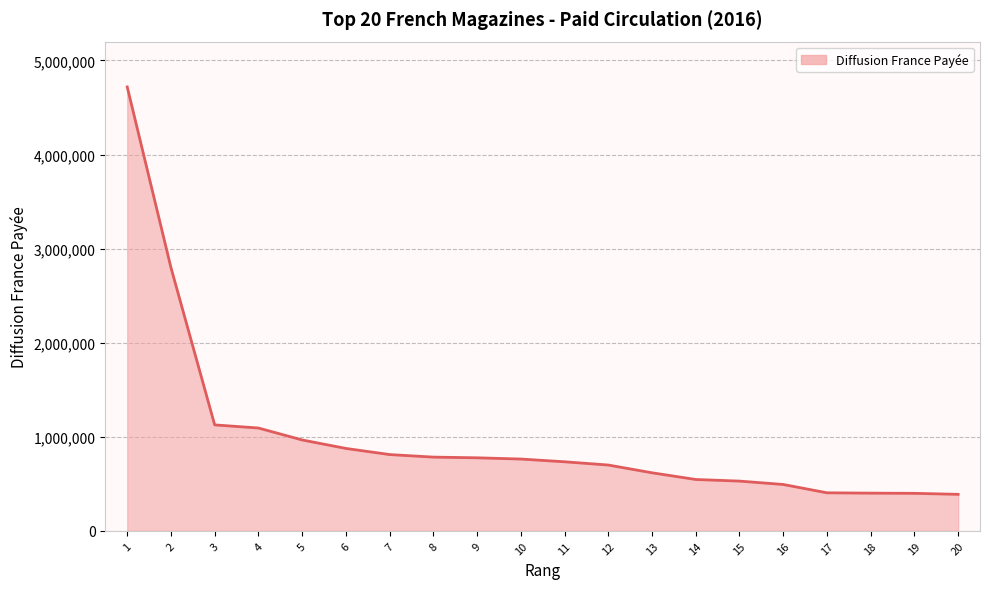

Is it true that the value at 1 is 4718397?

True